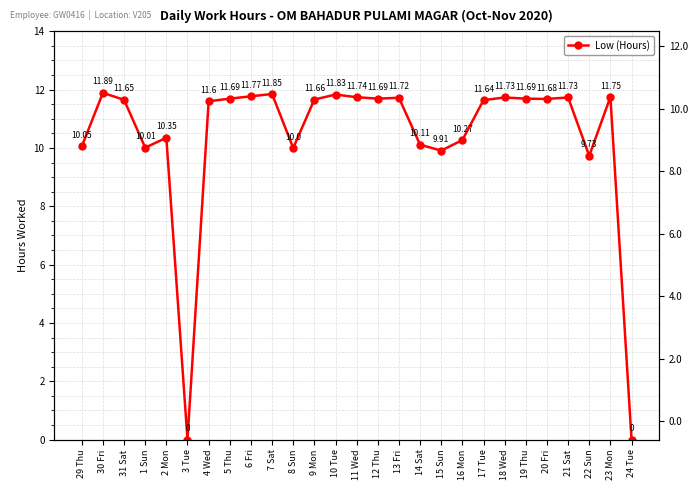

Which category has the highest value across all series?

30 Fri